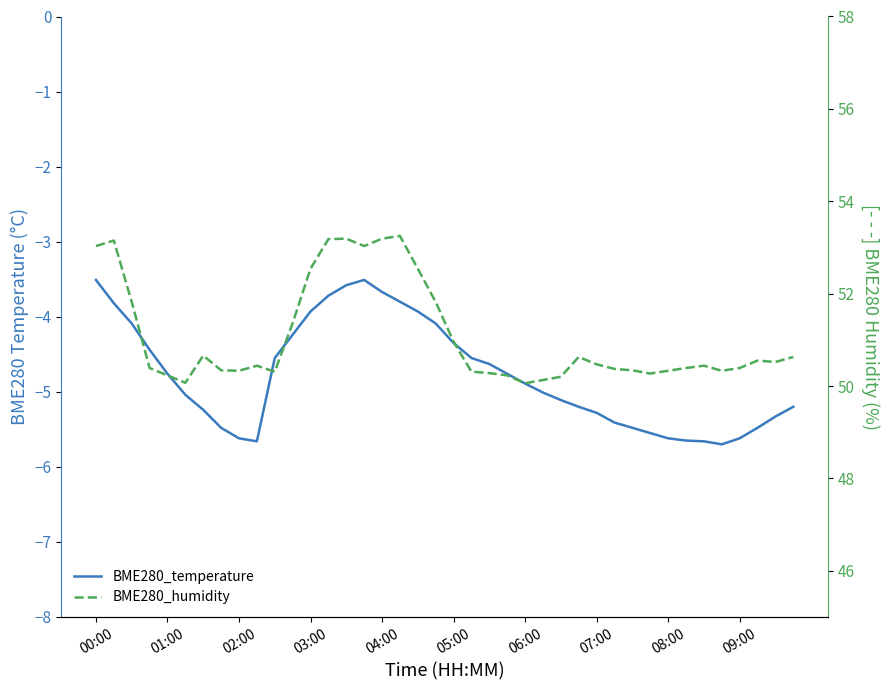

True or false: BME280_temperature and BME280_humidity intersect in this chart.

False